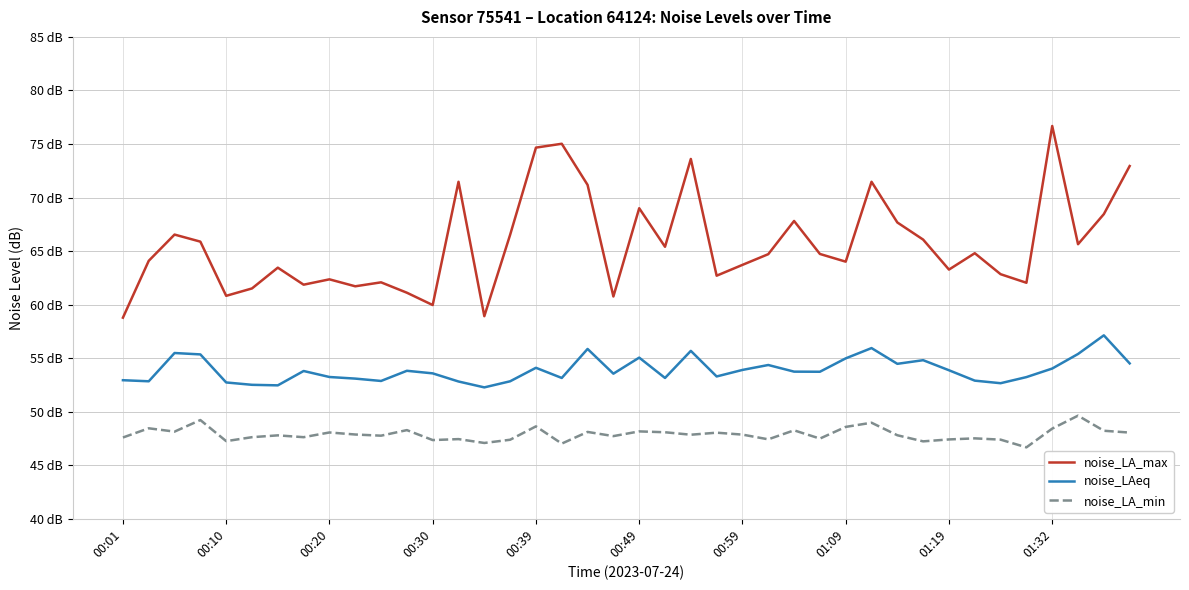

True or false: noise_LA_max has more than 1 interior local peaks.

True